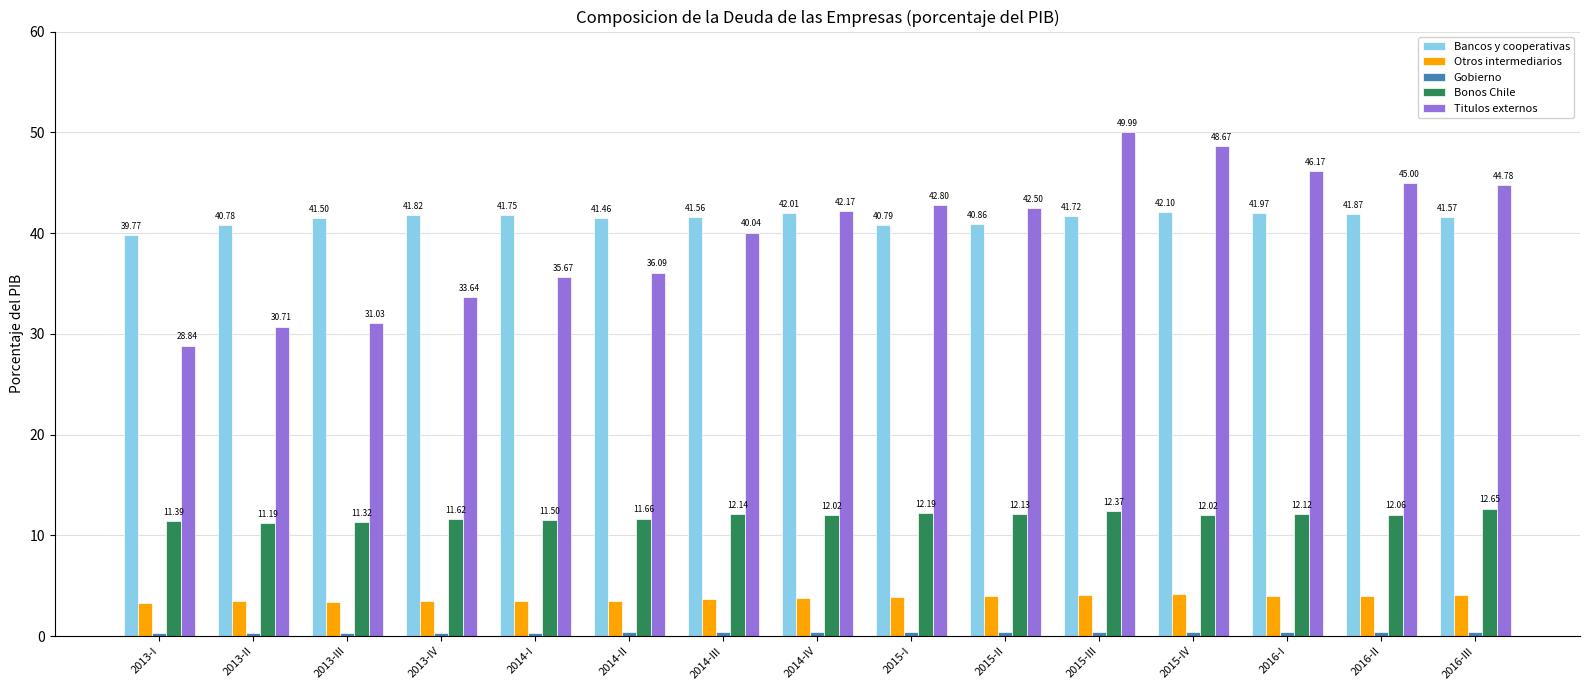

What position from the left is 2015-IV?

12